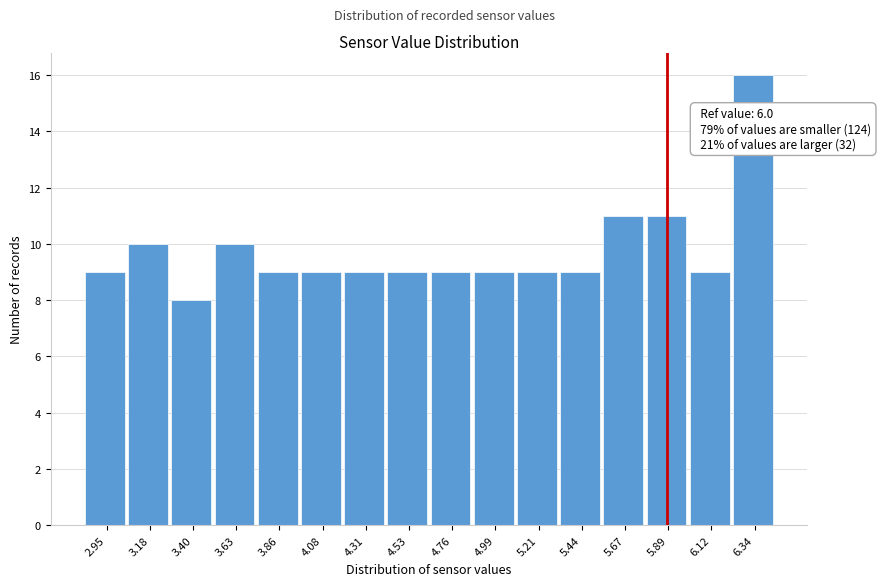

Reading left to right, list all the values displayed in this chart.

9	10	8	10	9	9	9	9	9	9	9	9	11	11	9	16